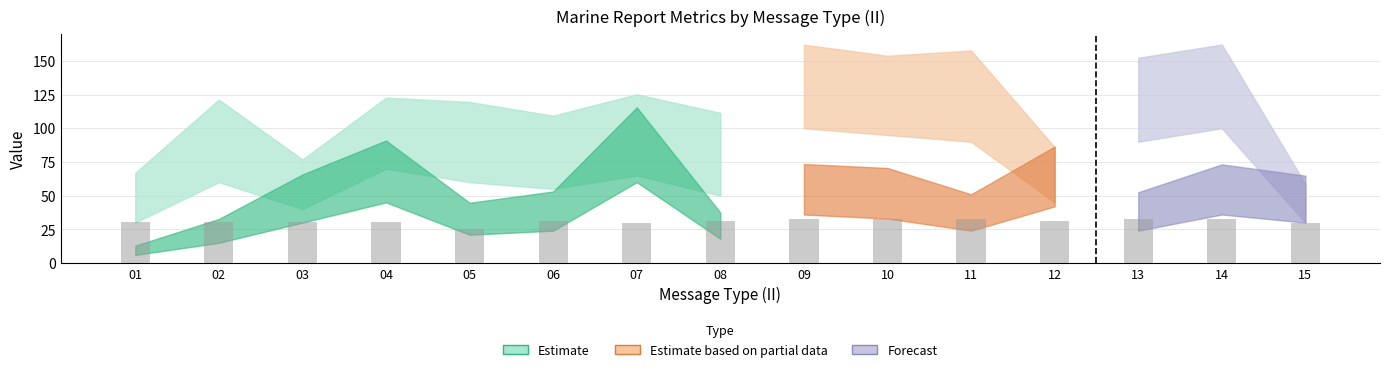

How many bars are there in total?

15